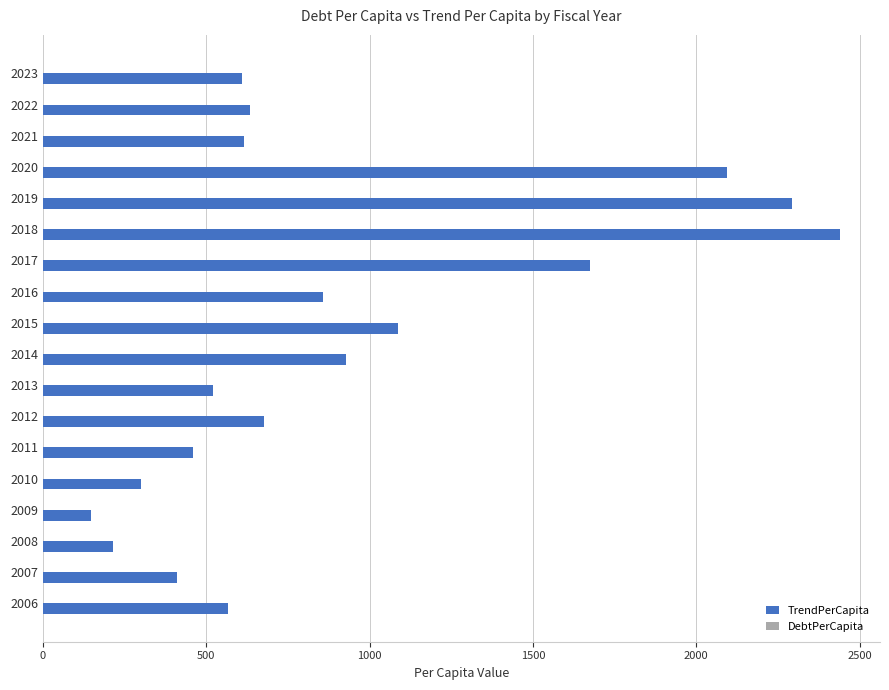

What is the sum of all values?

16529.4